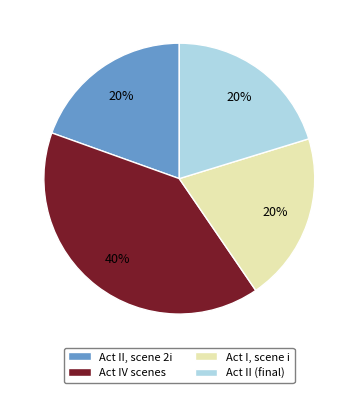

To the nearest percent, what is the average slice percentage?

25%